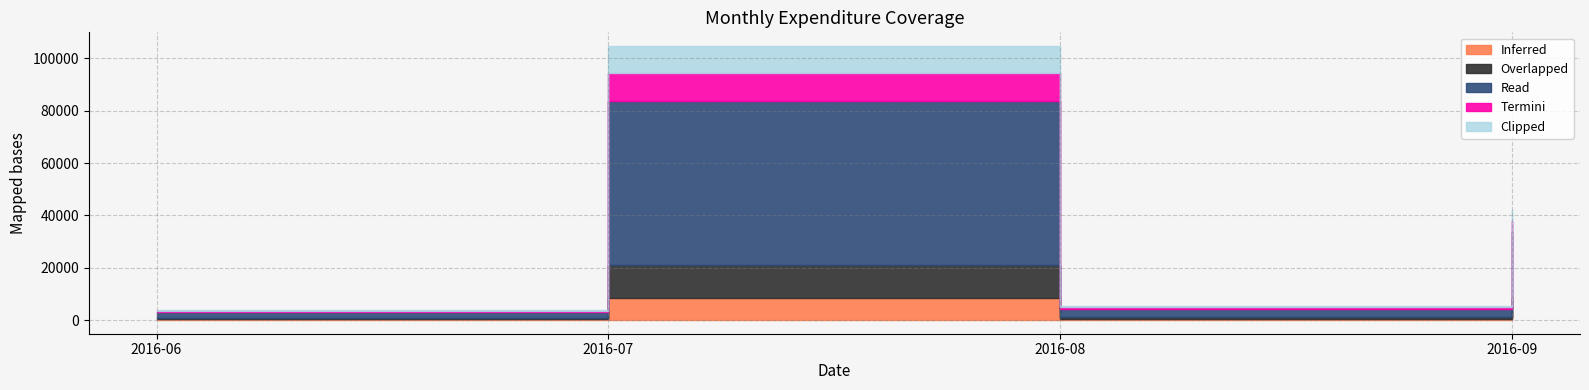

How many data points in Inferred are above 364?

10